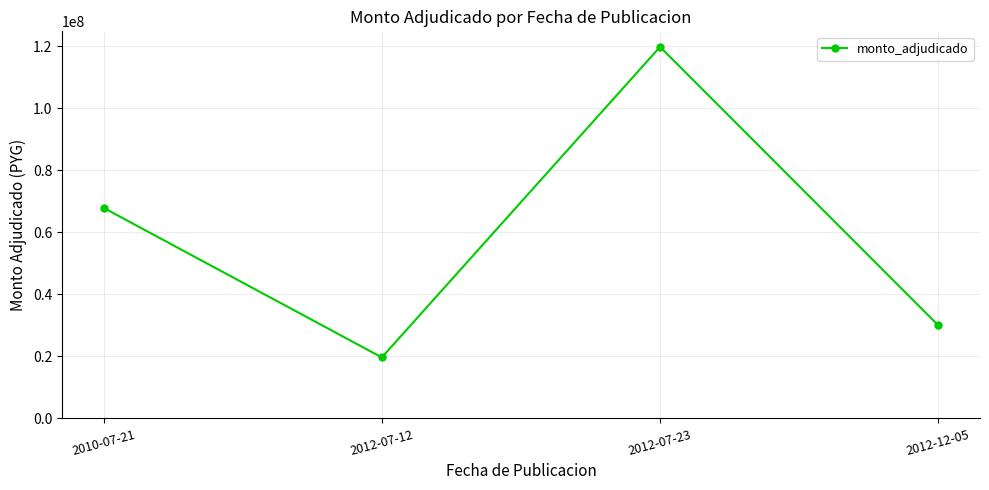

Reading left to right, extract all data points from this chart.

2010-07-21=67851000	2012-07-12=19650500	2012-07-23=119732000	2012-12-05=30000000